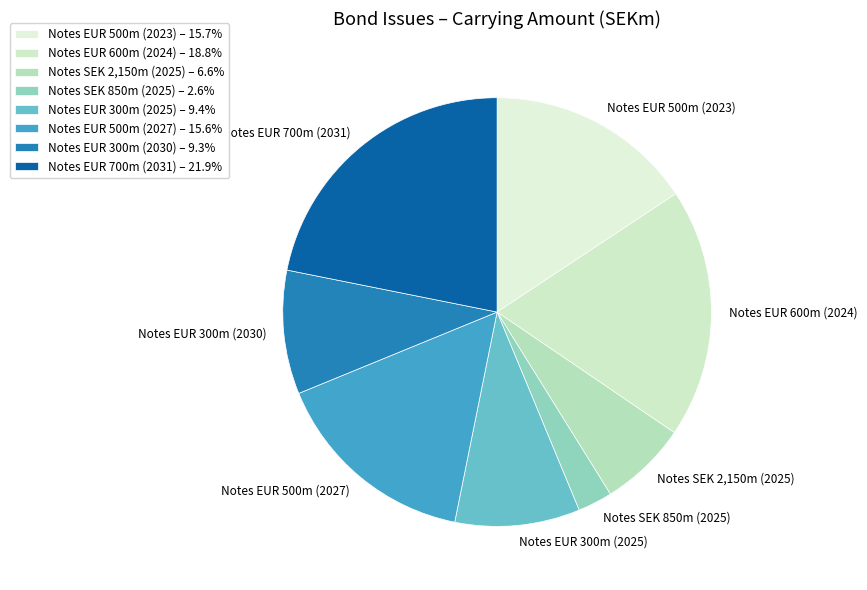

What is the smallest slice in the pie chart?

Notes SEK 850m (2025)